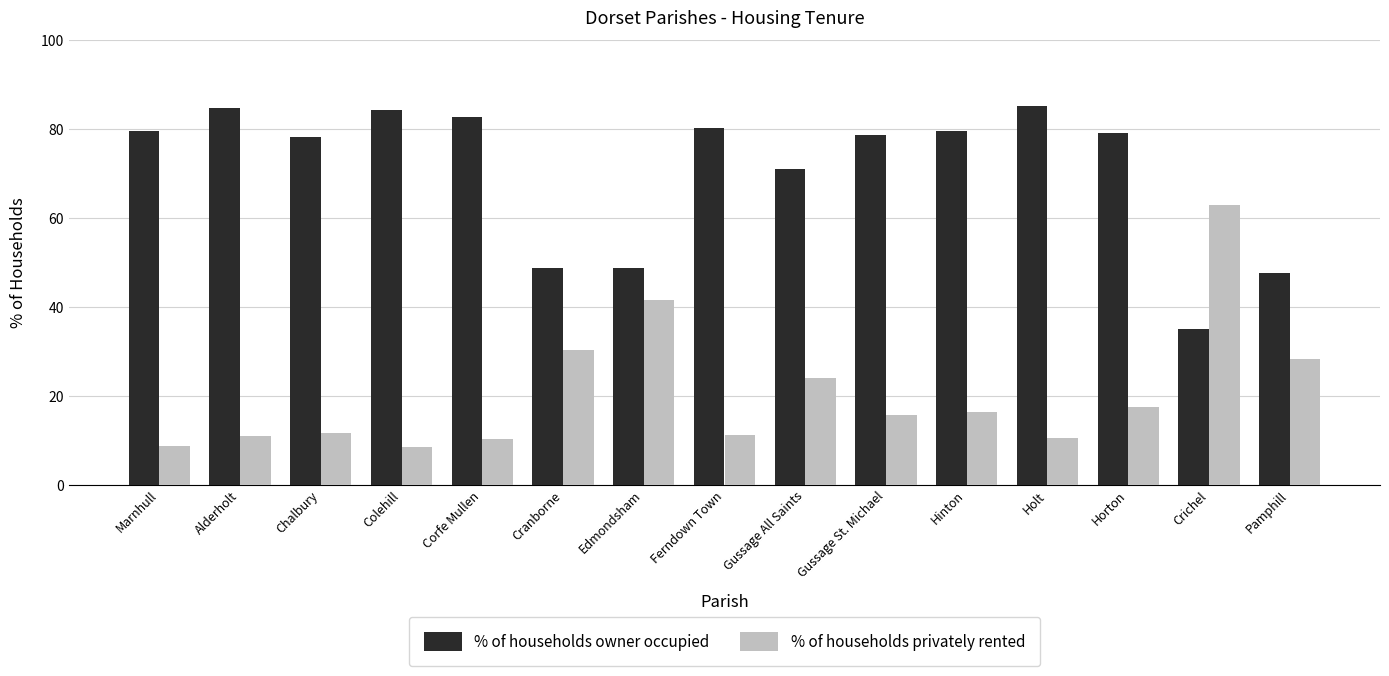

Are the bars grouped side by side (vs. stacked)?

Yes